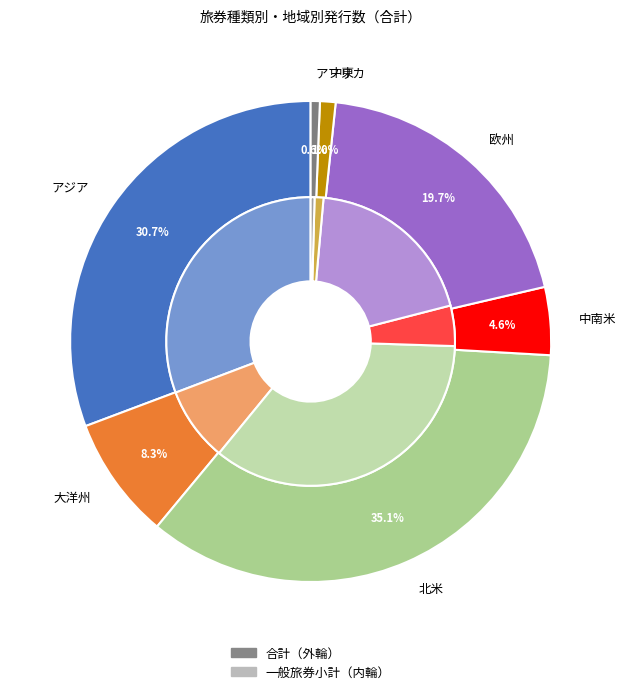

How many slices are in this pie chart?

7